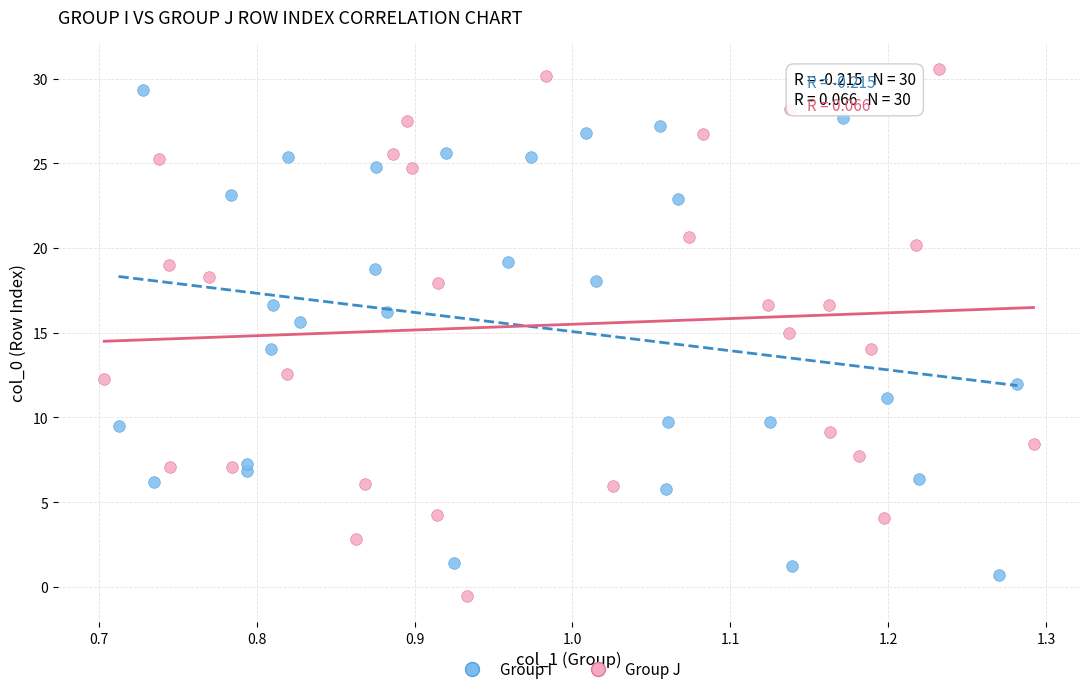

Which series contains the highest Y value?

Group J